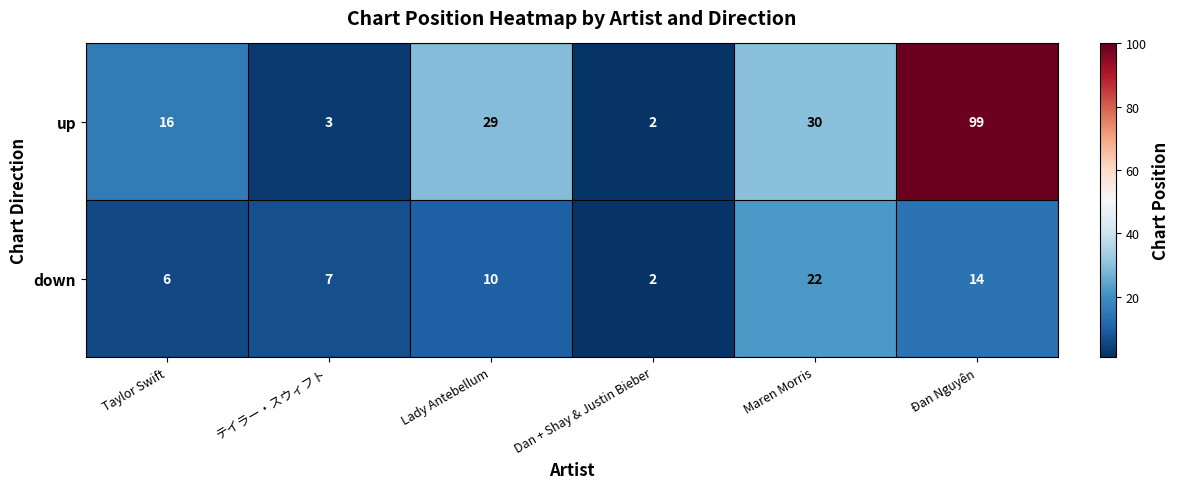

Read the up value at テイラー・スウィフト.

3